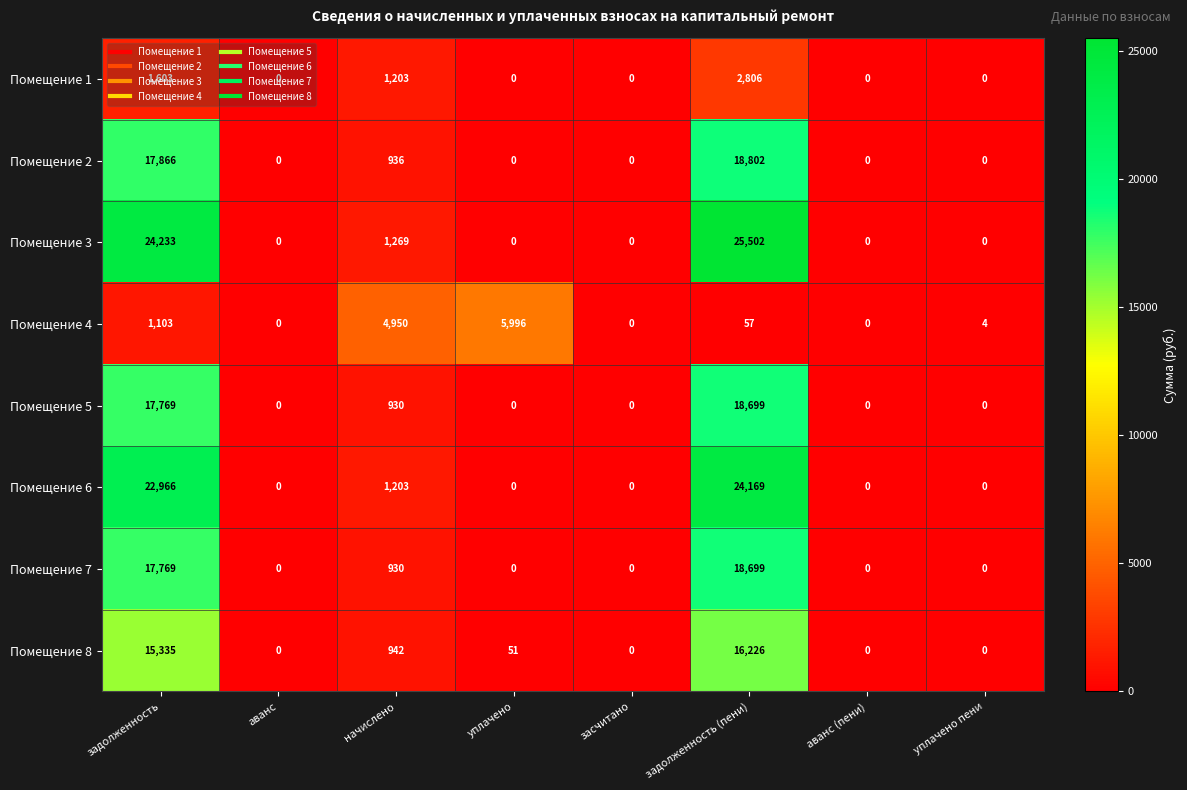

What is the difference between the maximum and second lowest values in the Помещение 4 series?

5996